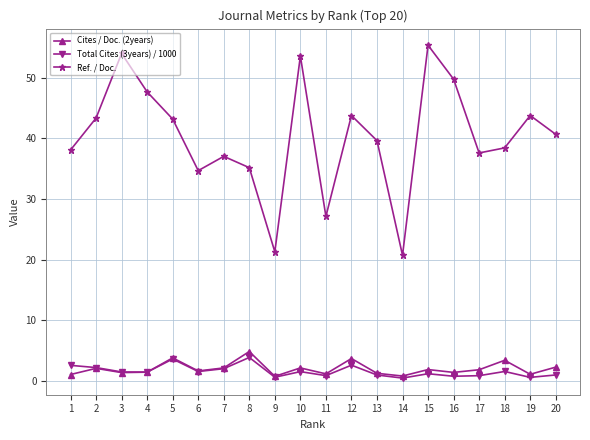

Which series has the widest spread of values?

Ref. / Doc.